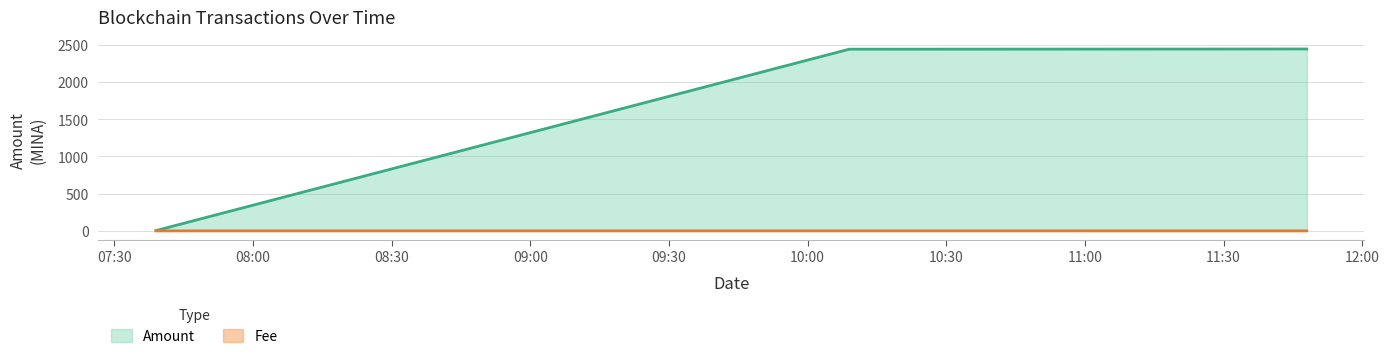

What position from the right is 2023-12-20 10:09:00?

2